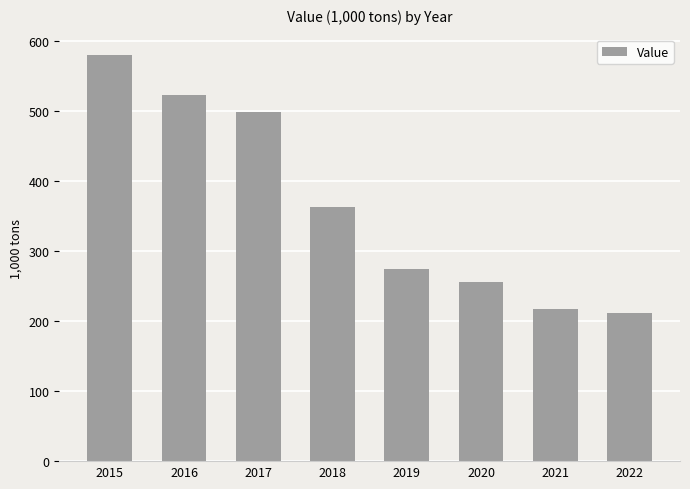

Are the bars horizontal?

No